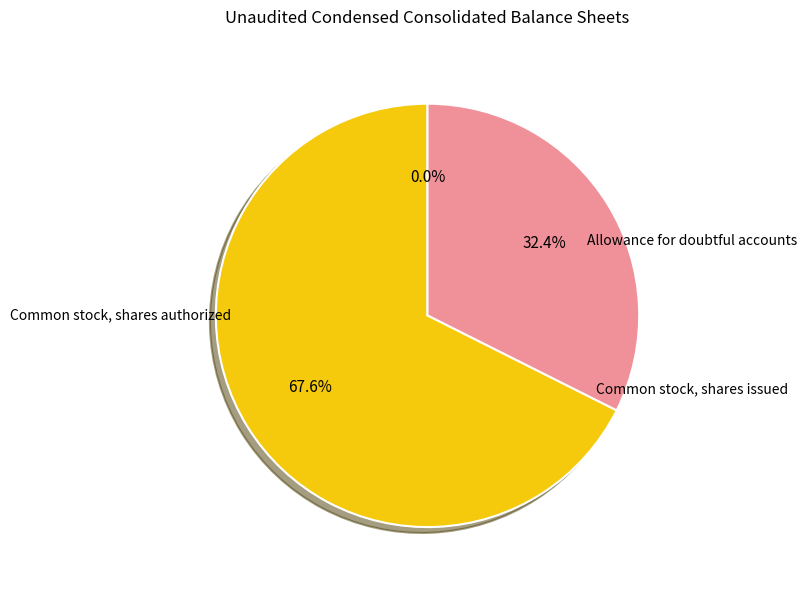

Is there a majority slice in this chart?

Yes